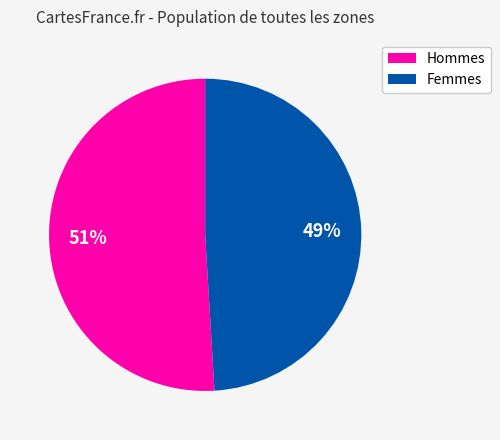

Does any single category account for the majority?

Yes